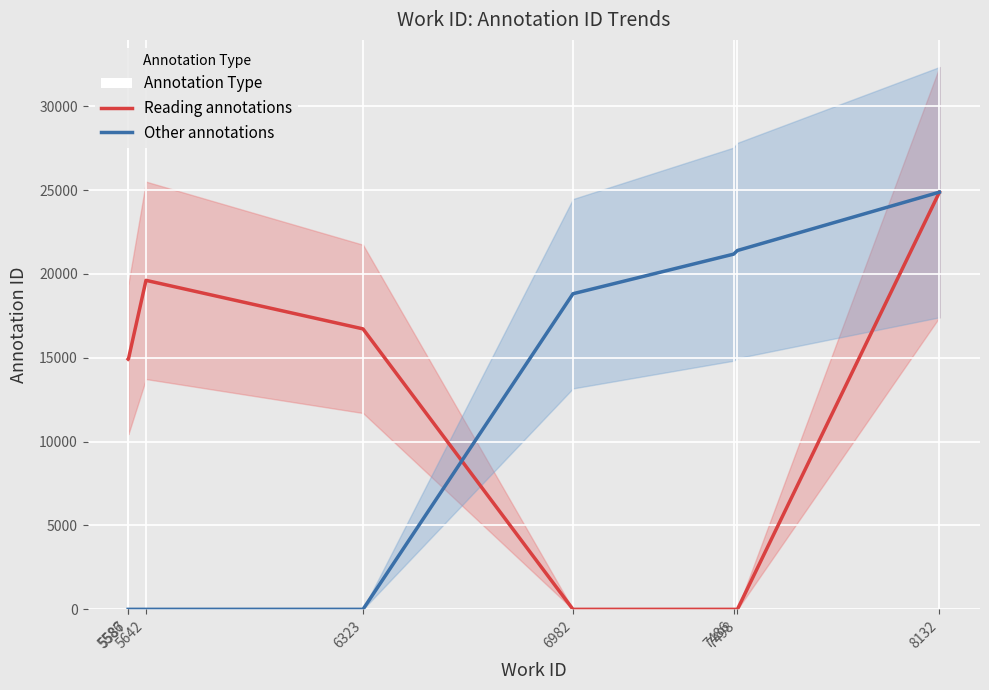

Which series has the largest total across all categories?

Reading annotations